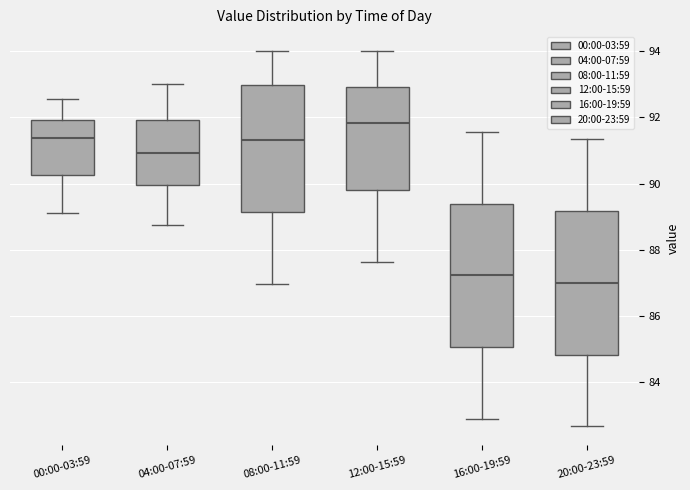

Which box has the lowest median line?

20:00-23:59